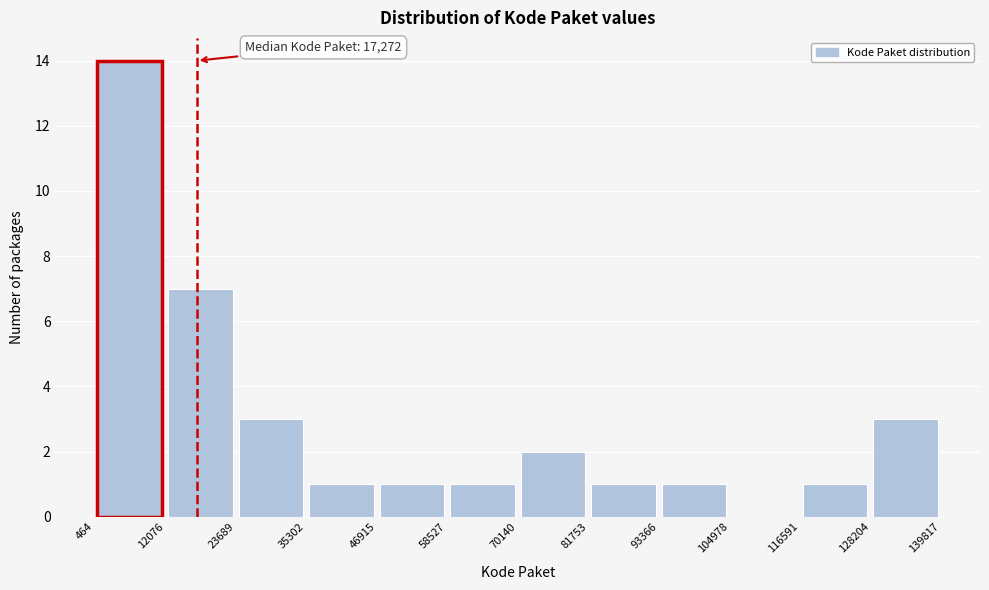

Over which range of the x-axis is the bar tallest?

464 to 12076